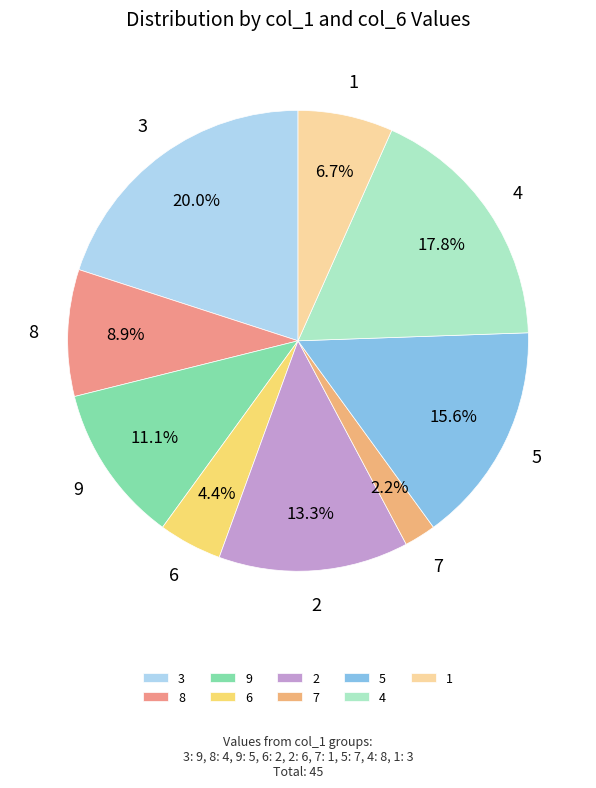

How many segments does this pie chart have?

9